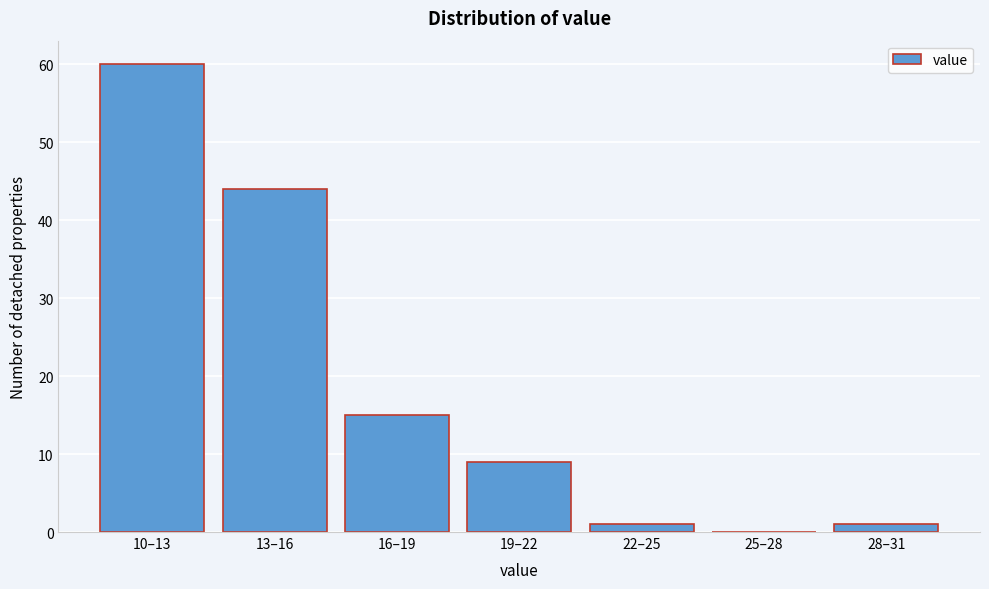

Reading left to right, list all the values displayed in this chart.

10–13=60	13–16=44	16–19=15	19–22=9	22–25=1	25–28=0	28–31=1